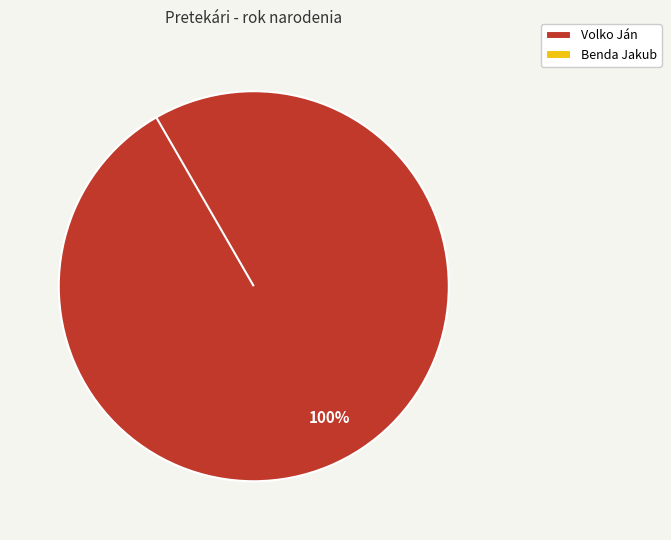

What percentage do Benda Jakub and Volko Ján together represent?

100.0%